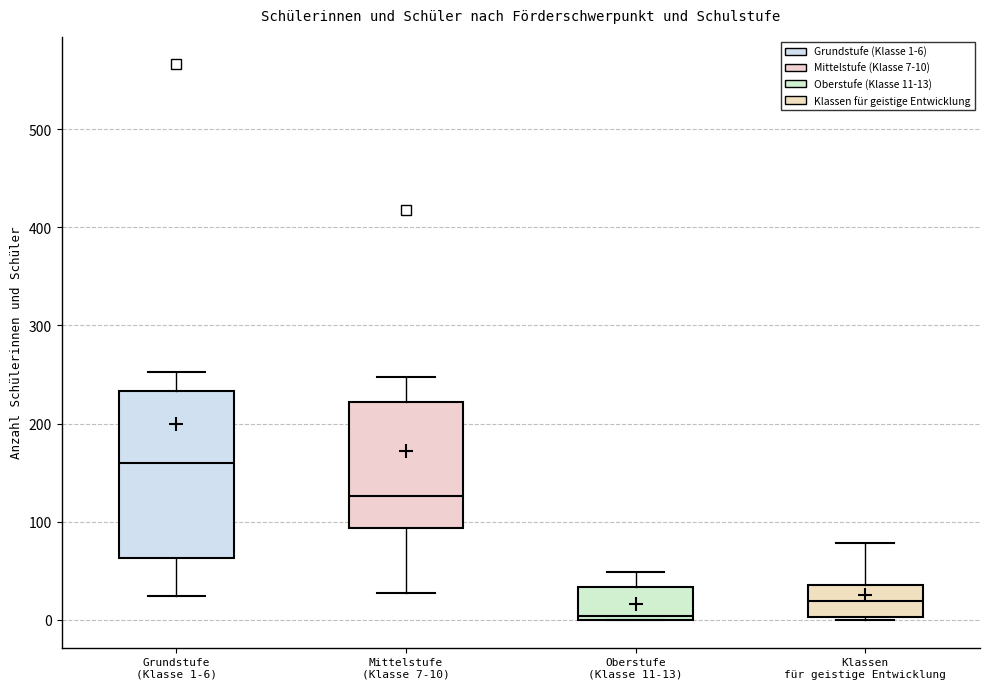

Which box has the highest median line?

Grundstufe (Klasse 1-6)